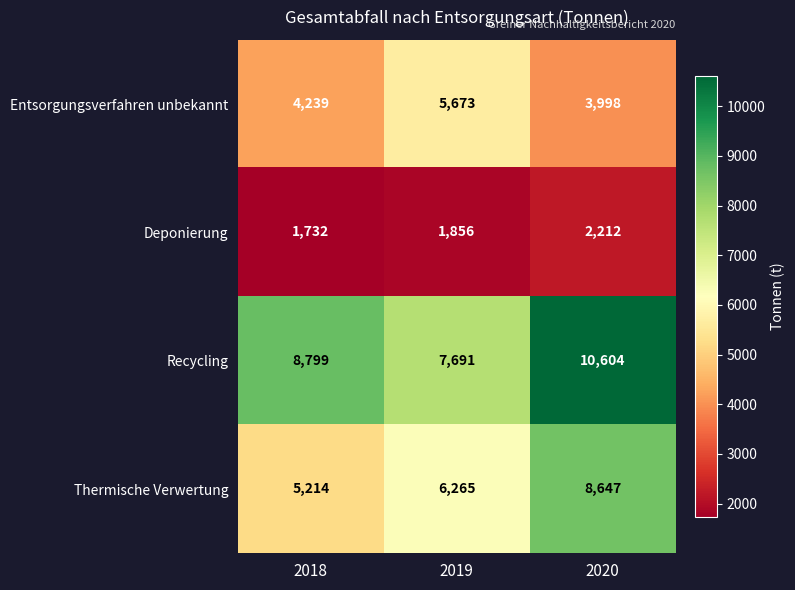

Rank the series by their average value, from lowest to highest.

Deponierung, Entsorgungsverfahren unbekannt, Thermische Verwertung, Recycling